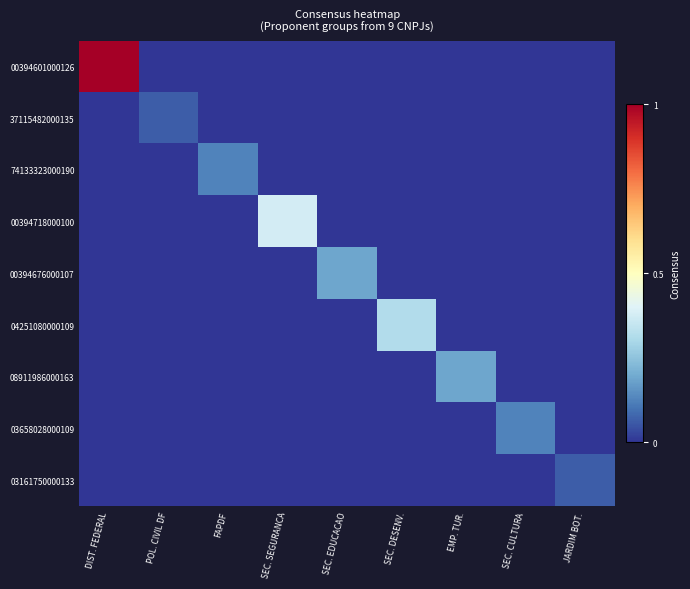

Reading right to left, list all the values displayed in this chart.

00394601000126: JARDIM BOT.=0.0	SEC. CULTURA=0.0	EMP. TUR.=0.0	SEC. DESENV.=0.0	SEC. EDUCACAO=0.0	SEC. SEGURANCA=0.0	FAPDF=0.0	POL. CIVIL DF=0.0	DIST. FEDERAL=1.0
37115482000135: JARDIM BOT.=0.0	SEC. CULTURA=0.0	EMP. TUR.=0.0	SEC. DESENV.=0.0	SEC. EDUCACAO=0.0	SEC. SEGURANCA=0.0	FAPDF=0.0	POL. CIVIL DF=0.1	DIST. FEDERAL=0.0
74133323000190: JARDIM BOT.=0.0	SEC. CULTURA=0.0	EMP. TUR.=0.0	SEC. DESENV.=0.0	SEC. EDUCACAO=0.0	SEC. SEGURANCA=0.0	FAPDF=0.1	POL. CIVIL DF=0.0	DIST. FEDERAL=0.0
00394718000100: JARDIM BOT.=0.0	SEC. CULTURA=0.0	EMP. TUR.=0.0	SEC. DESENV.=0.0	SEC. EDUCACAO=0.0	SEC. SEGURANCA=0.4	FAPDF=0.0	POL. CIVIL DF=0.0	DIST. FEDERAL=0.0
00394676000107: JARDIM BOT.=0.0	SEC. CULTURA=0.0	EMP. TUR.=0.0	SEC. DESENV.=0.0	SEC. EDUCACAO=0.2	SEC. SEGURANCA=0.0	FAPDF=0.0	POL. CIVIL DF=0.0	DIST. FEDERAL=0.0
04251080000109: JARDIM BOT.=0.0	SEC. CULTURA=0.0	EMP. TUR.=0.0	SEC. DESENV.=0.3	SEC. EDUCACAO=0.0	SEC. SEGURANCA=0.0	FAPDF=0.0	POL. CIVIL DF=0.0	DIST. FEDERAL=0.0
08911986000163: JARDIM BOT.=0.0	SEC. CULTURA=0.0	EMP. TUR.=0.2	SEC. DESENV.=0.0	SEC. EDUCACAO=0.0	SEC. SEGURANCA=0.0	FAPDF=0.0	POL. CIVIL DF=0.0	DIST. FEDERAL=0.0
03658028000109: JARDIM BOT.=0.0	SEC. CULTURA=0.1	EMP. TUR.=0.0	SEC. DESENV.=0.0	SEC. EDUCACAO=0.0	SEC. SEGURANCA=0.0	FAPDF=0.0	POL. CIVIL DF=0.0	DIST. FEDERAL=0.0
03161750000133: JARDIM BOT.=0.1	SEC. CULTURA=0.0	EMP. TUR.=0.0	SEC. DESENV.=0.0	SEC. EDUCACAO=0.0	SEC. SEGURANCA=0.0	FAPDF=0.0	POL. CIVIL DF=0.0	DIST. FEDERAL=0.0